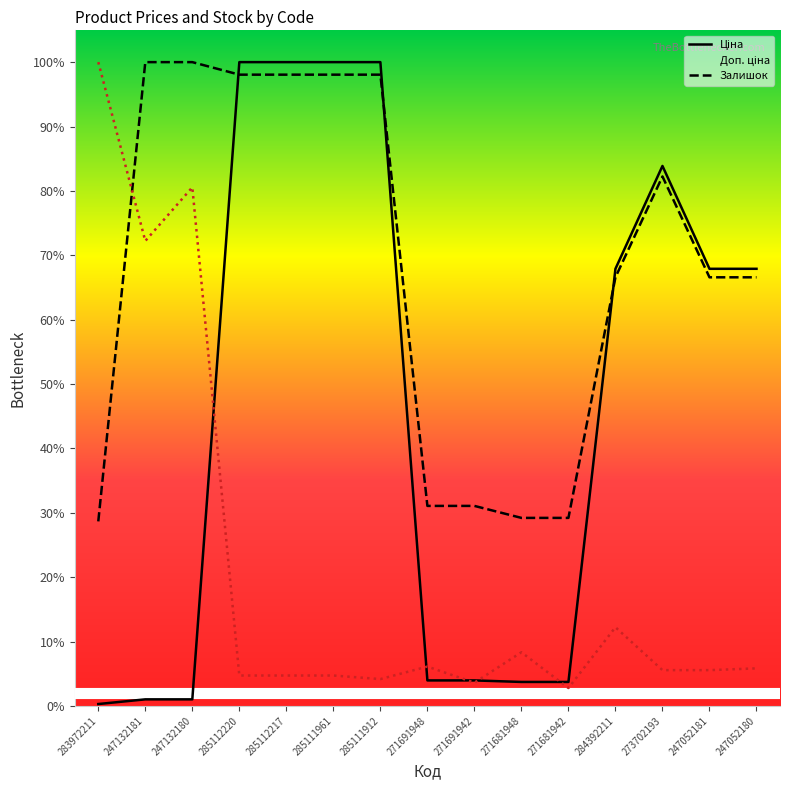

How many lines are shown in the chart?

3